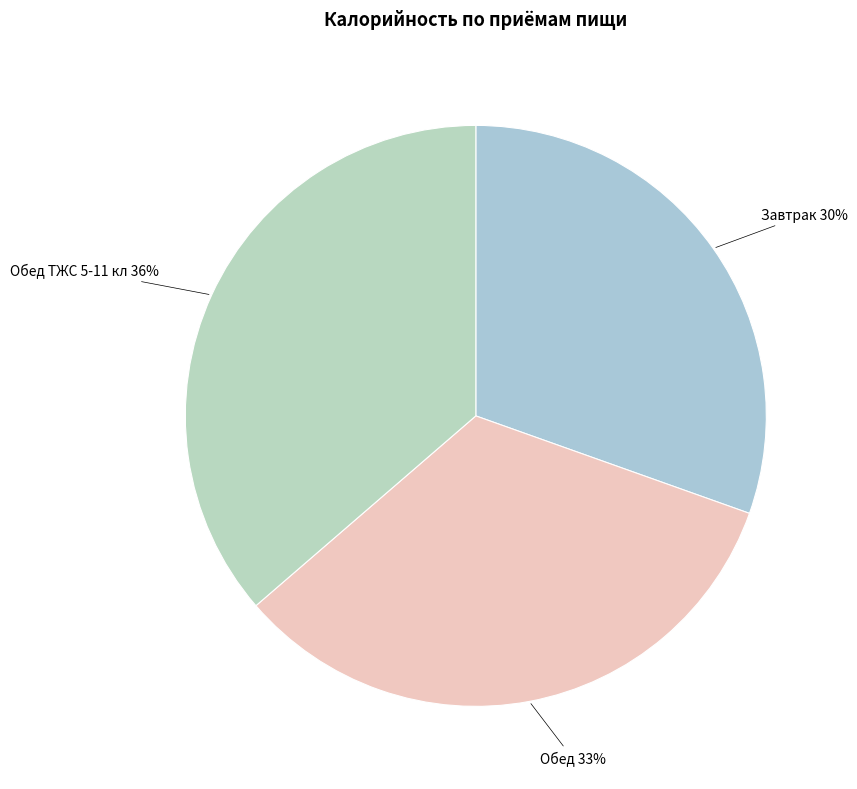

How many slices are in this pie chart?

3